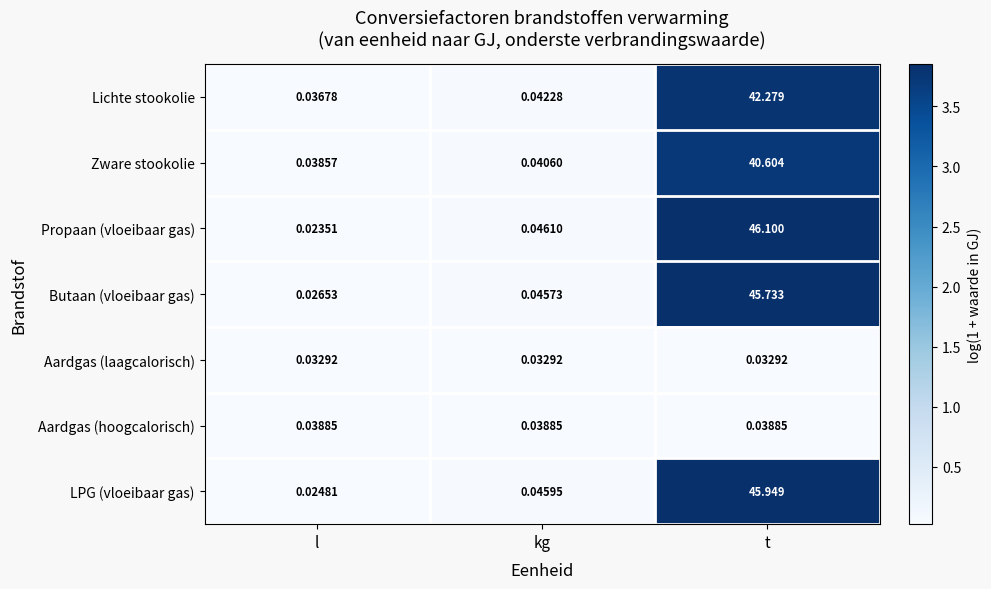

Rank the series by their maximum value, from lowest to highest.

Aardgas (laagcalorisch), Aardgas (hoogcalorisch), Zware stookolie, Lichte stookolie, Butaan (vloeibaar gas), LPG (vloeibaar gas), Propaan (vloeibaar gas)